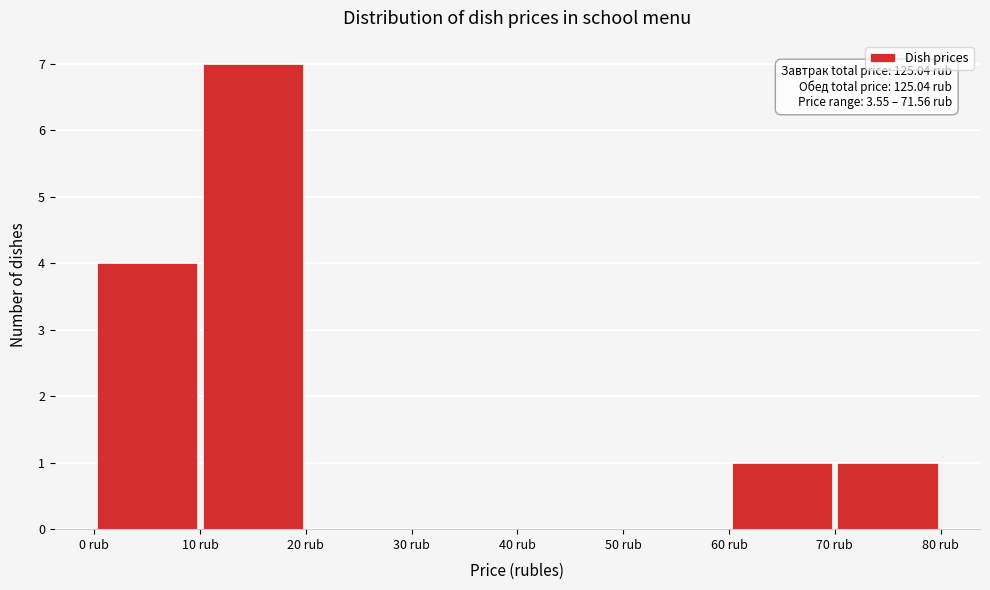

Which range on the x-axis has the tallest bar?

10 to 20